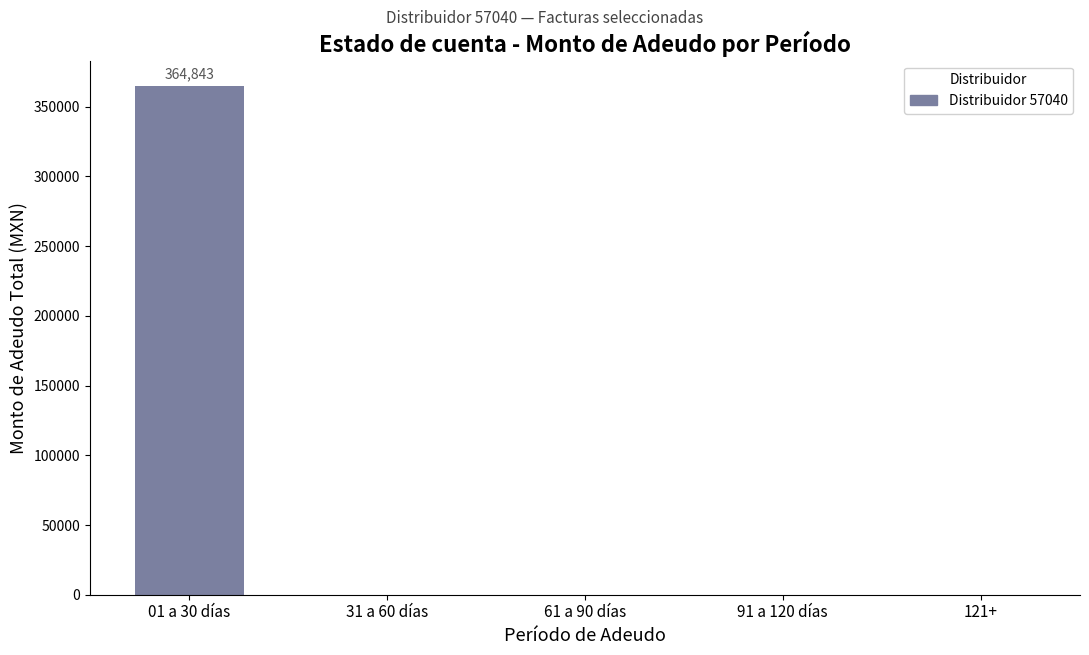

Are the bars grouped side by side (vs. stacked)?

No